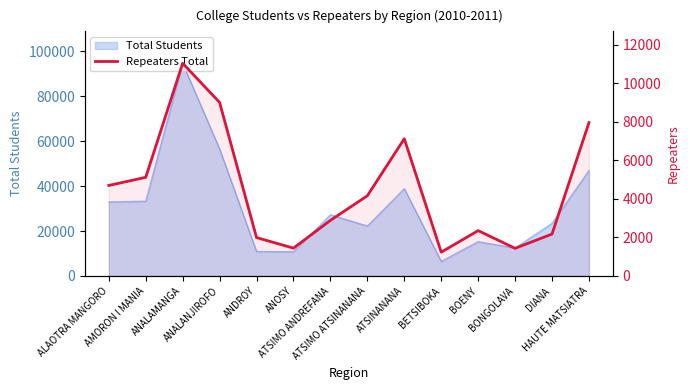

What is the difference between the maximum and minimum values?

9805